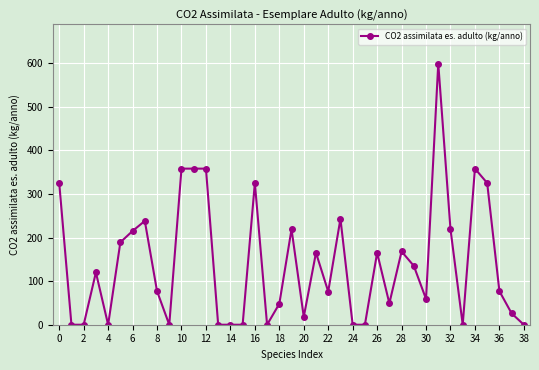

How many values are below 77?

18